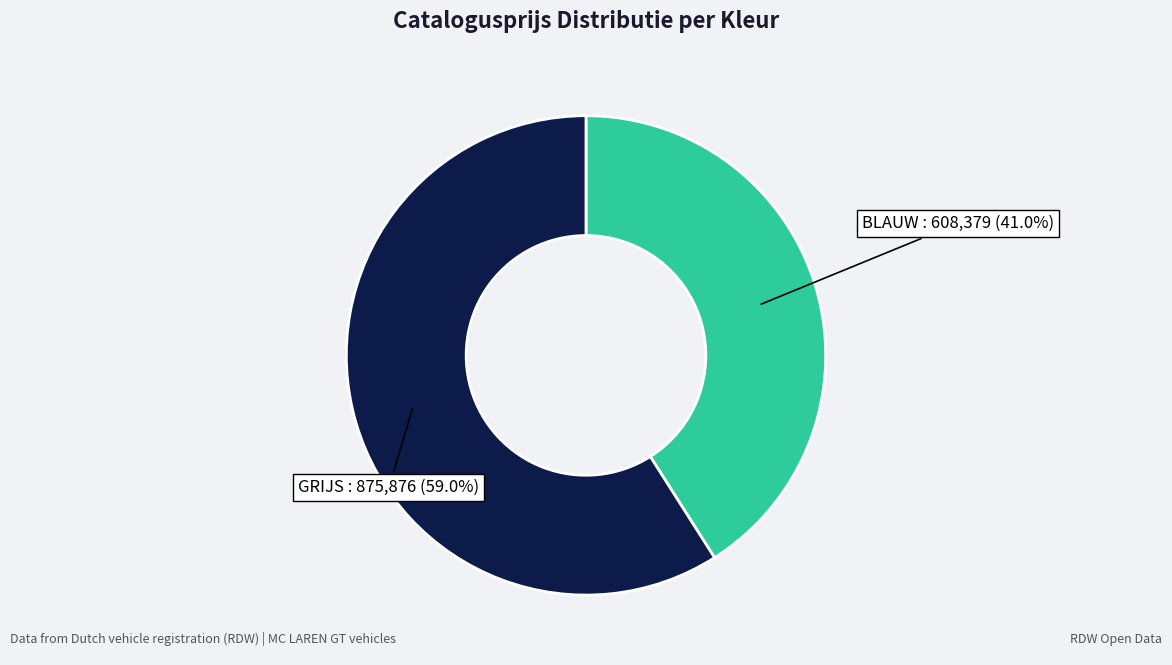

To the nearest percent, what is the difference between the largest and smallest slice percentages?

18%